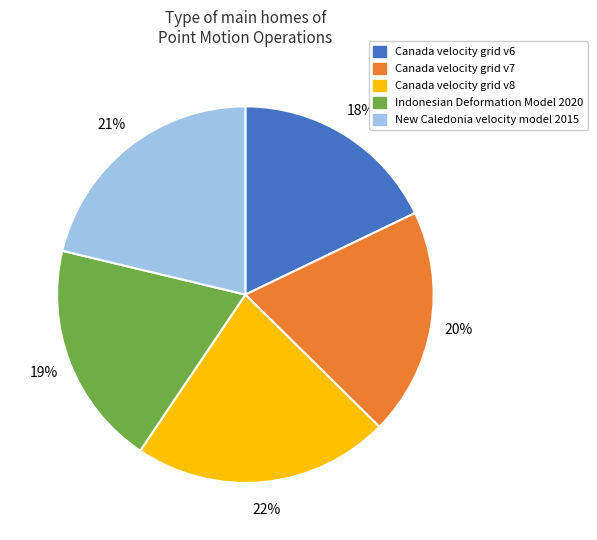

Which category has the smallest portion of the pie?

Canada velocity grid v6